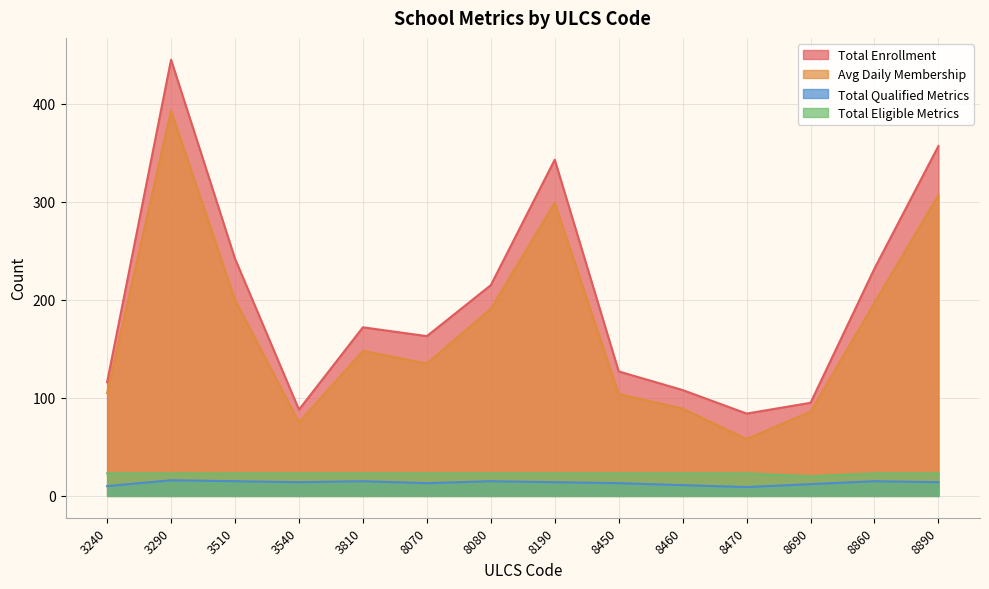

Between 8690 and 3540, which is larger?

8690